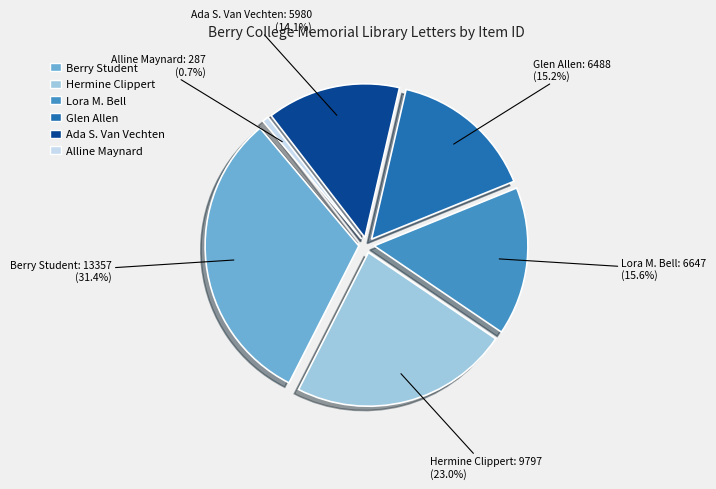

What percentage is the Letter to Martha Berry from Glen Allen slice, to the nearest percent?

15%